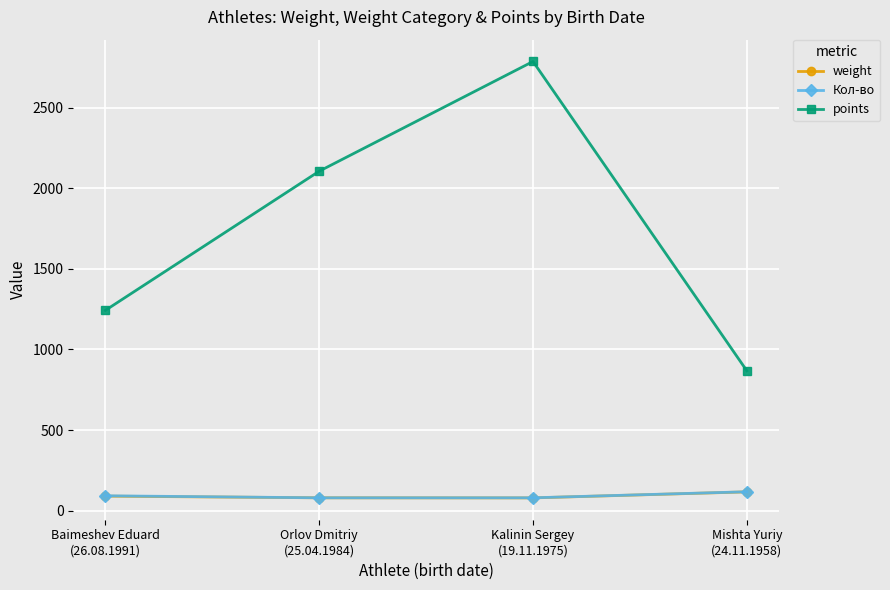

Which series has the largest total across all categories?

points